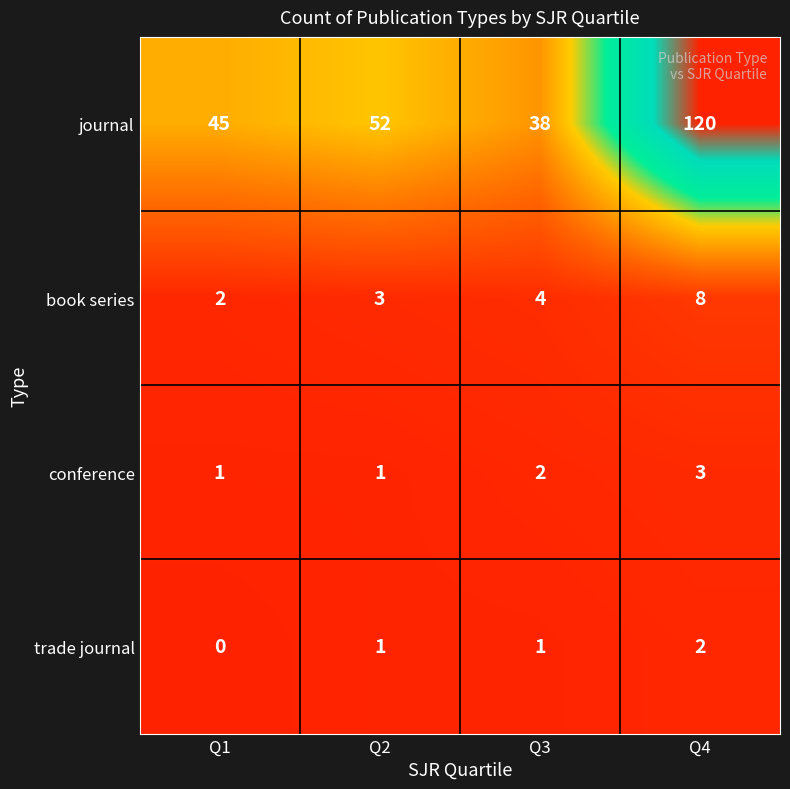

Reading left to right, extract all data points from this chart.

journal: Q1=45	Q2=52	Q3=38	Q4=120
book series: Q1=2	Q2=3	Q3=4	Q4=8
conference: Q1=1	Q2=1	Q3=2	Q4=3
trade journal: Q1=0	Q2=1	Q3=1	Q4=2